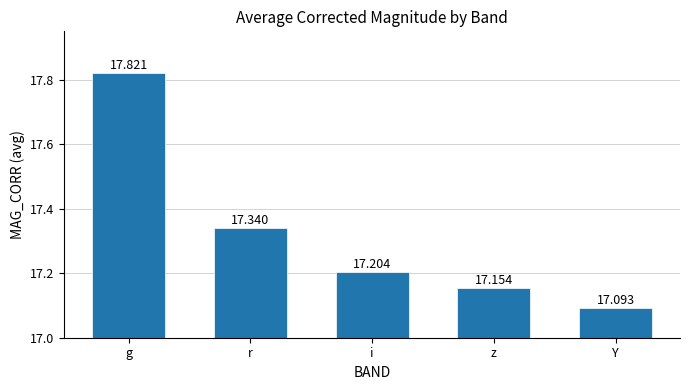

List the labels in order of value, smallest first.

Y, z, i, r, g